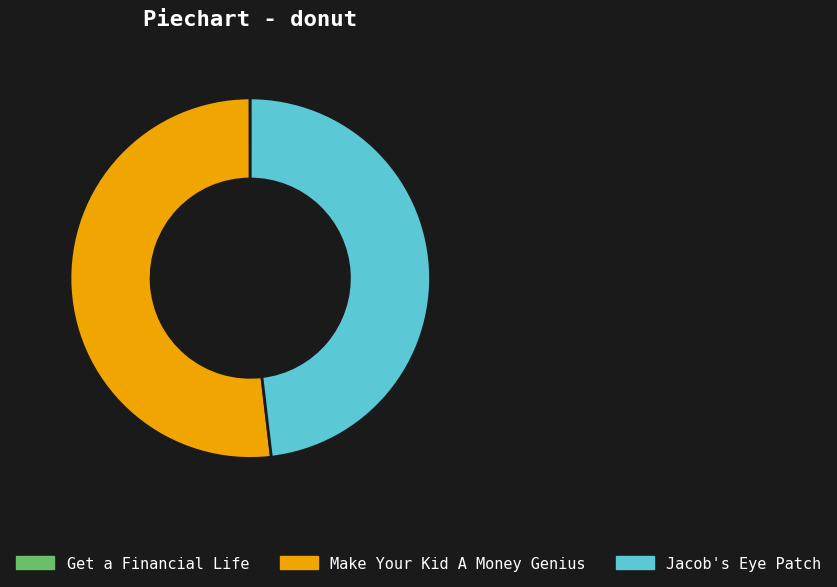

Which category has the biggest portion of the pie?

Make Your Kid A Money Genius